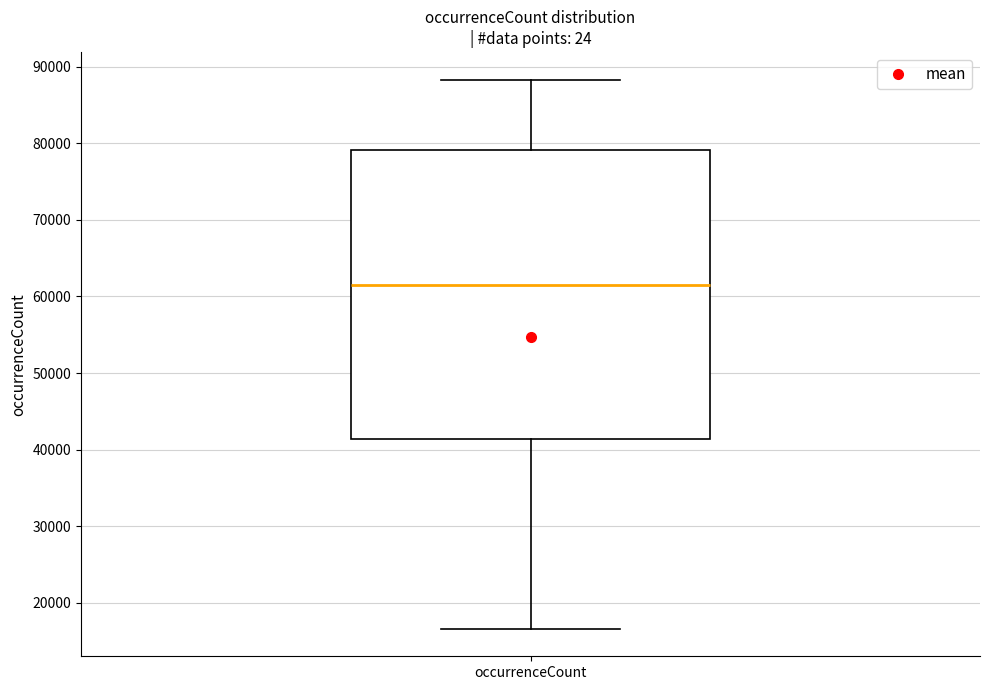

Transcribe this box plot: give where the median line is, the range the box spans, and where the two whiskers end, as read against the y-axis. The values are not printed on the chart, so give them approximately, as read against the axis.

median 62000, box 41000 to 79000, whiskers 17000 to 88000